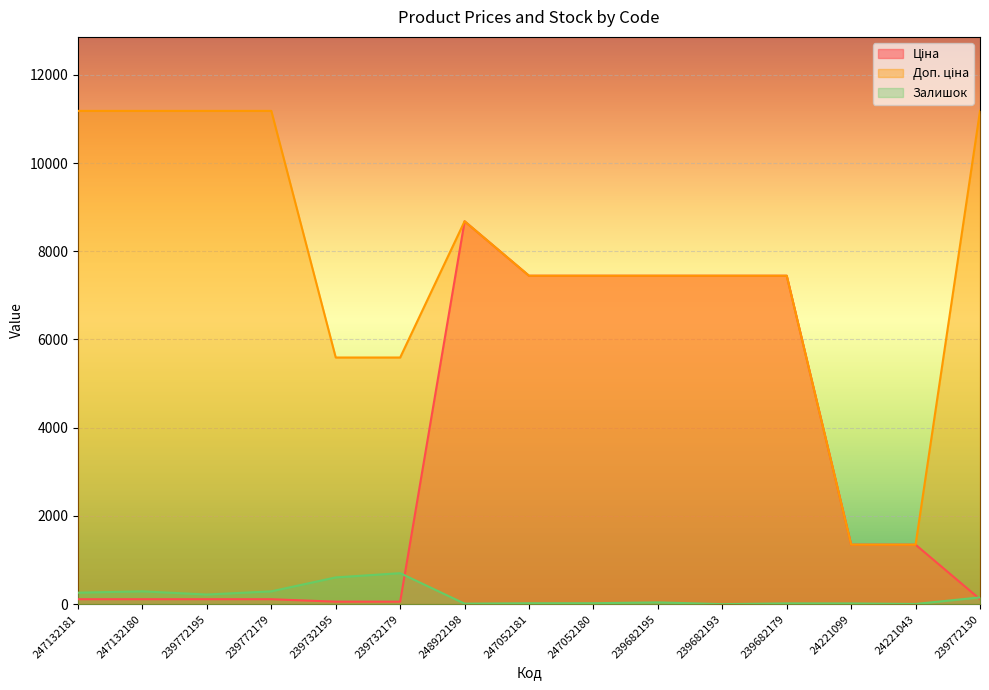

What is the difference between the second highest and minimum values in the Ціна series?

7388.7